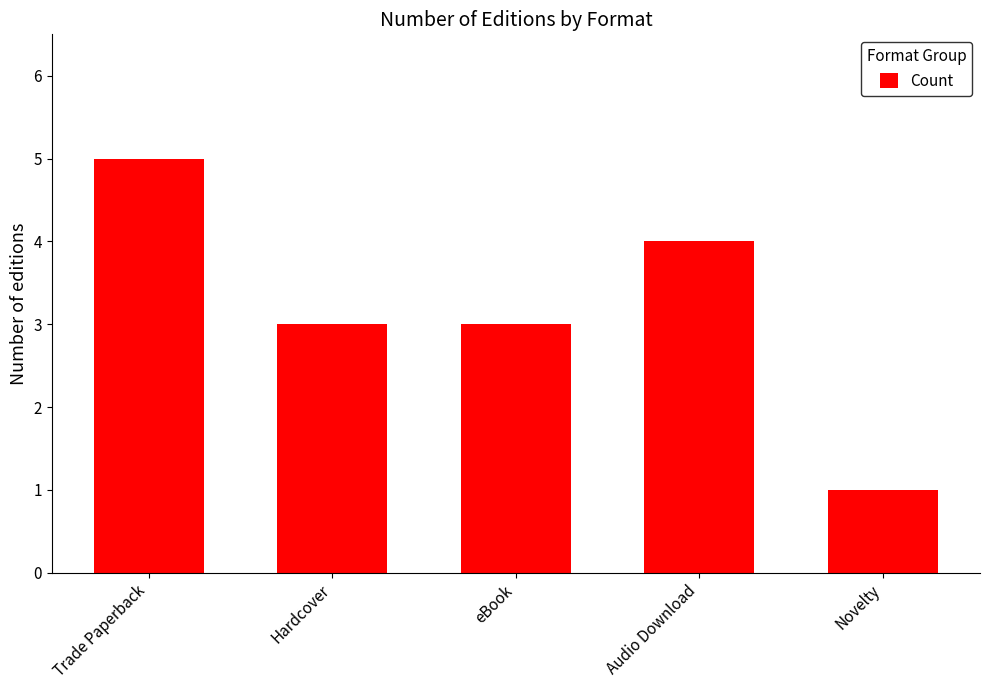

Is it true that the value at Trade Paperback is 5?

True